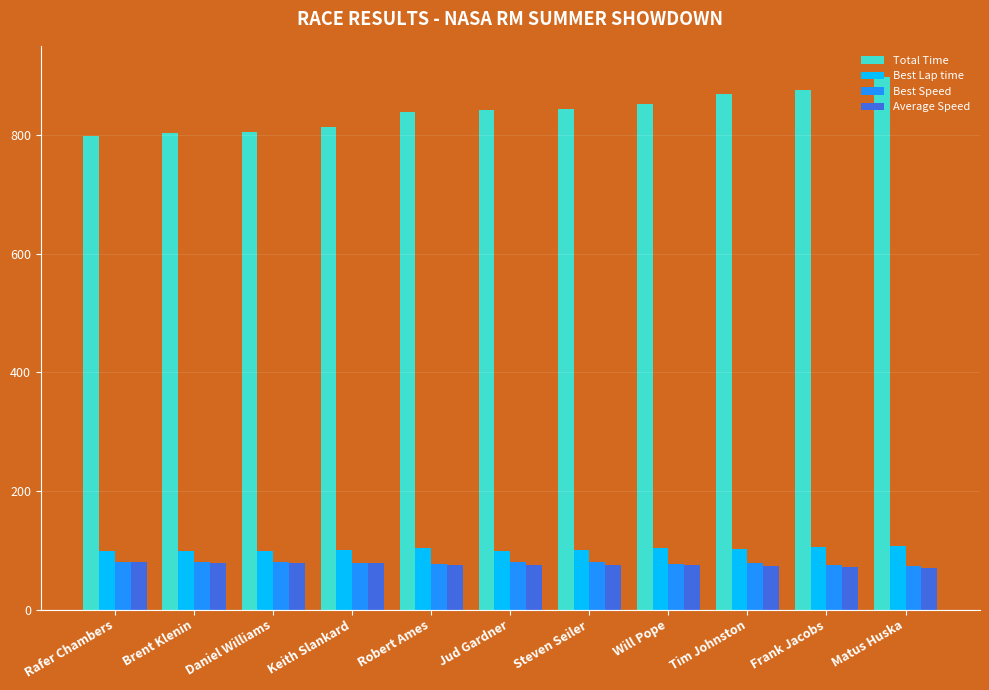

Read the Average Speed value at Jud Gardner.

75.3